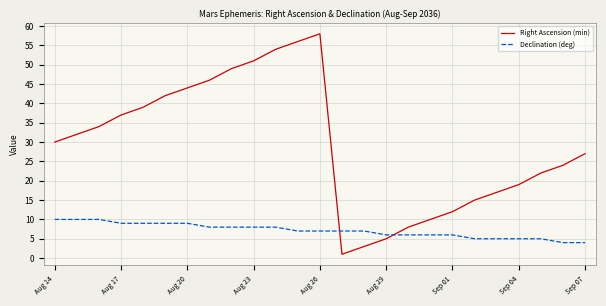

What are all the series names shown in the legend?

Right Ascension (min), Declination (deg)